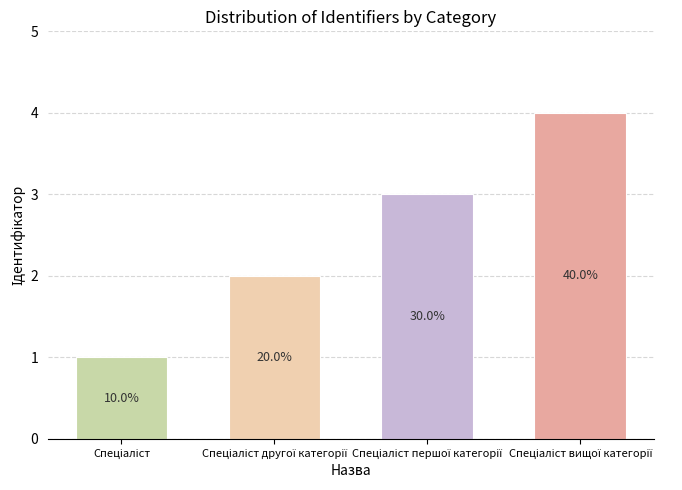

Is it true that the value at Спеціаліст першої категорії is 5?

False